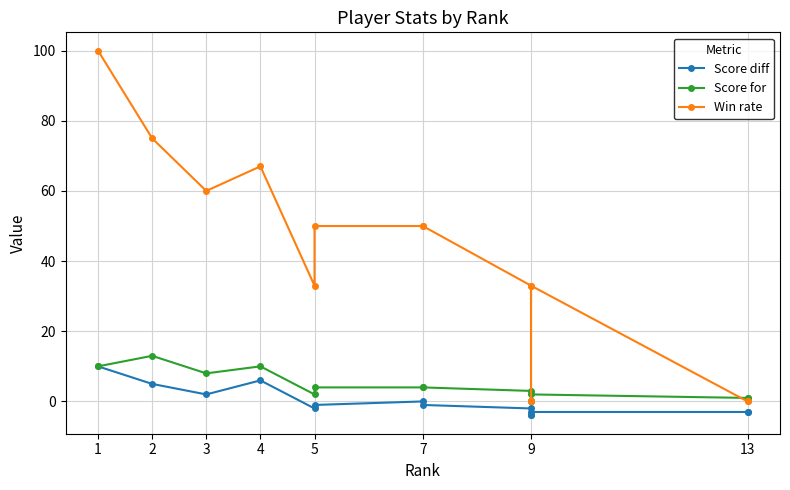

In Score diff, how many points are higher than both neighbors (excluding endpoints)?

2